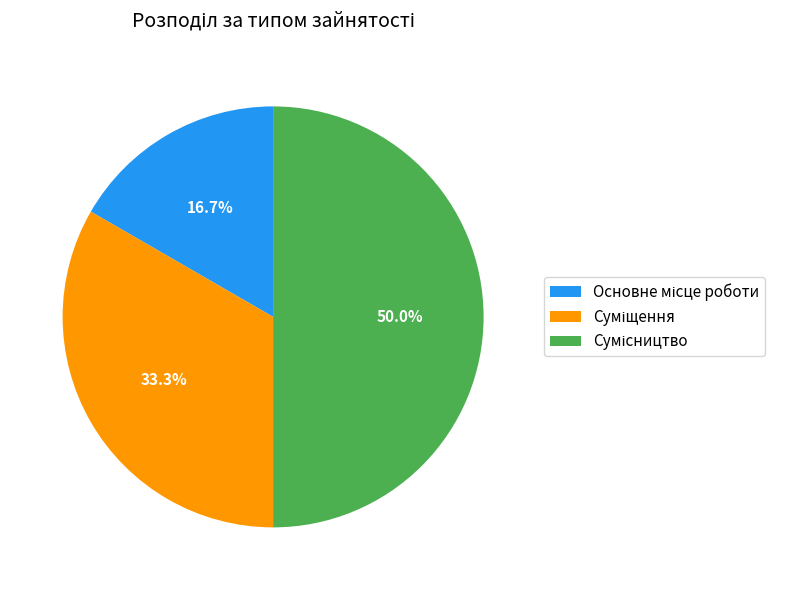

What is the ratio of the value at Суміщення to the value at Сумісництво?

0.7